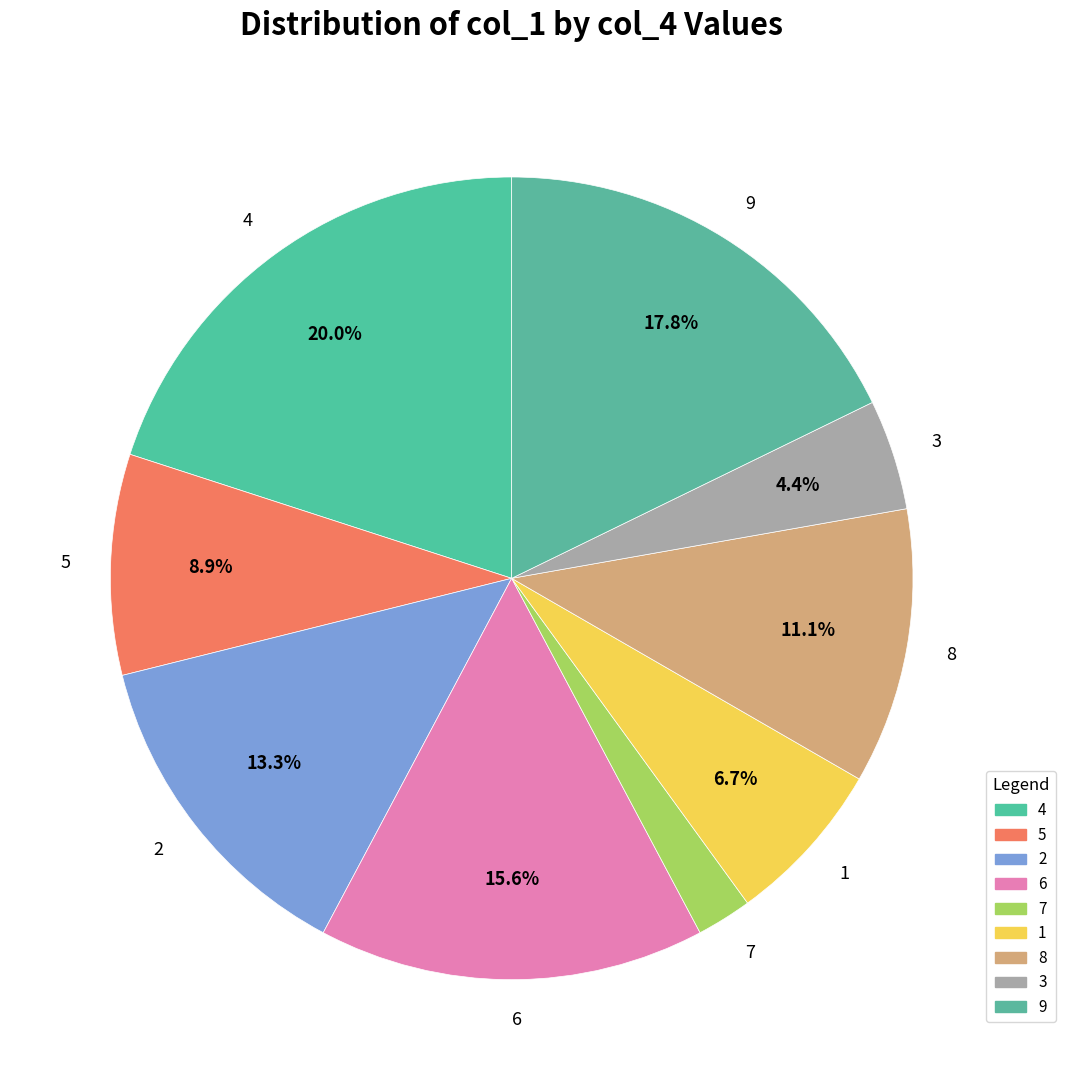

Is there any slice that represents more than half of the pie?

No